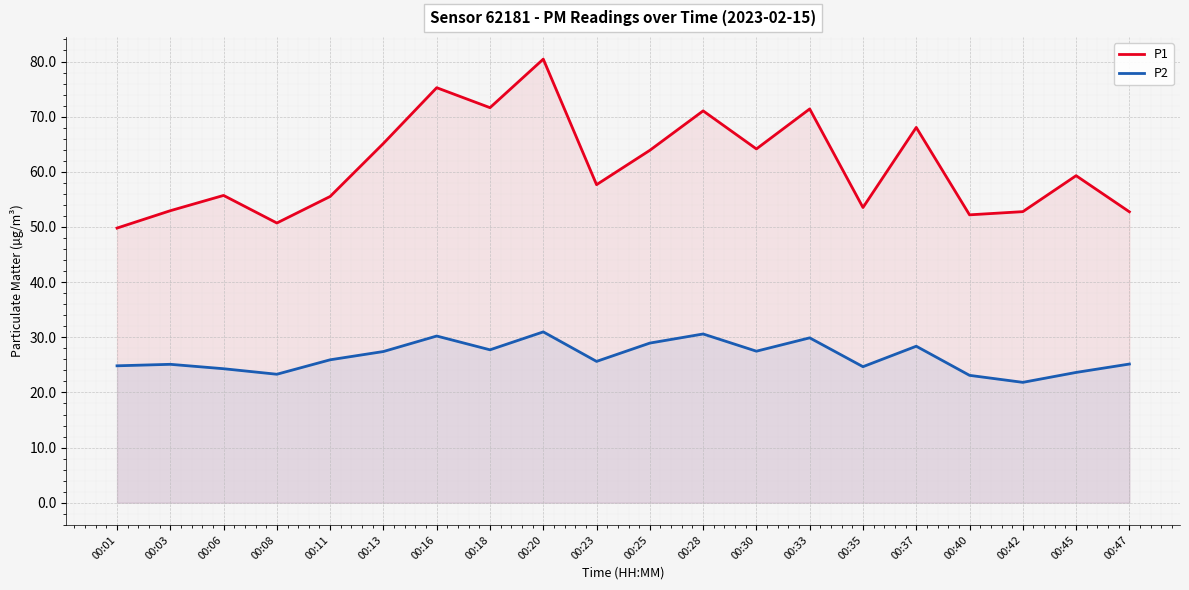

What is the value of the P1 point at the 3rd from the left?

55.7